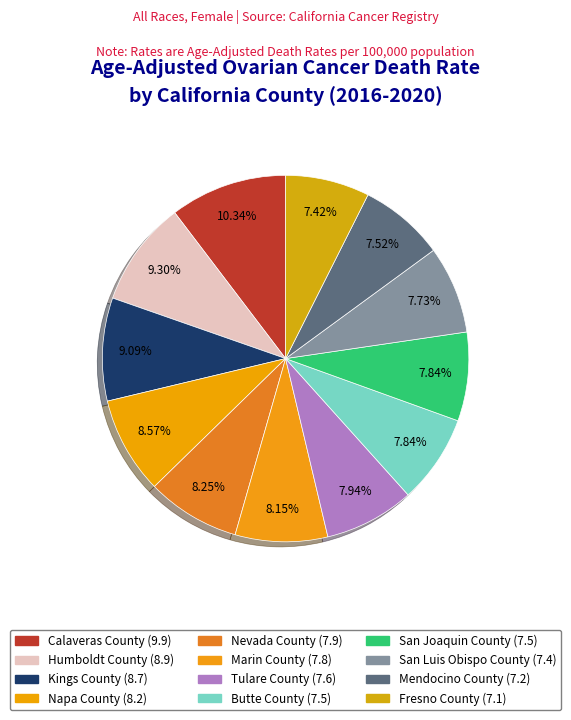

Is there any slice that represents more than half of the pie?

No